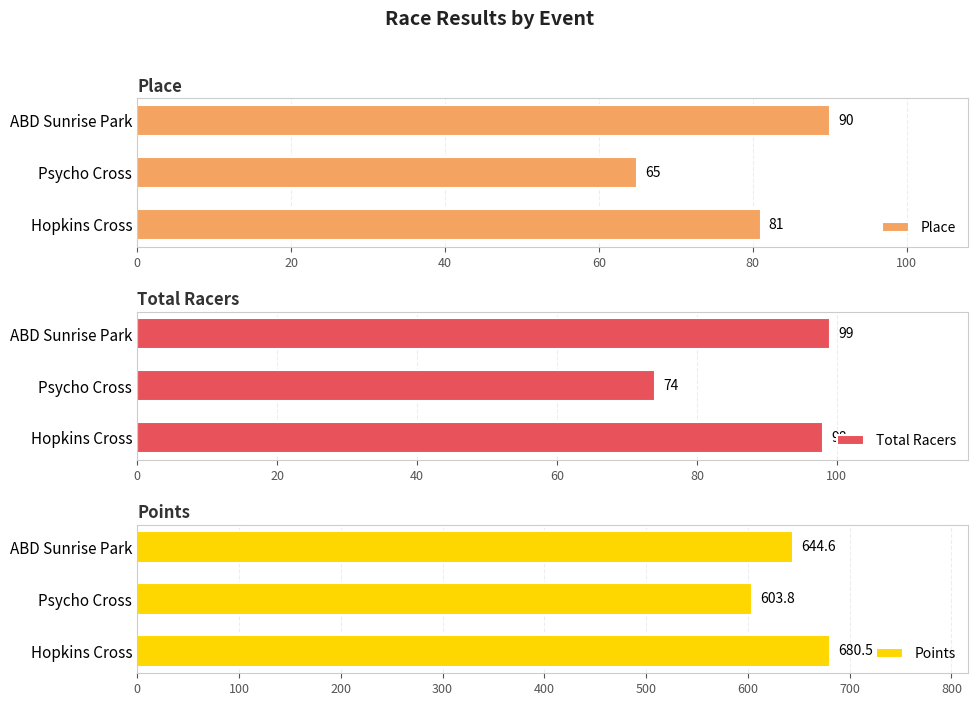

How many bars are there in each group?

3